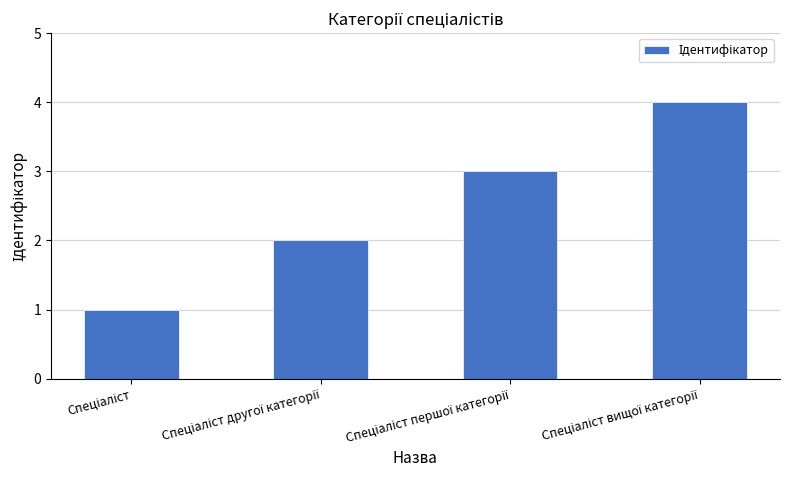

What is the difference between the maximum and minimum values?

3